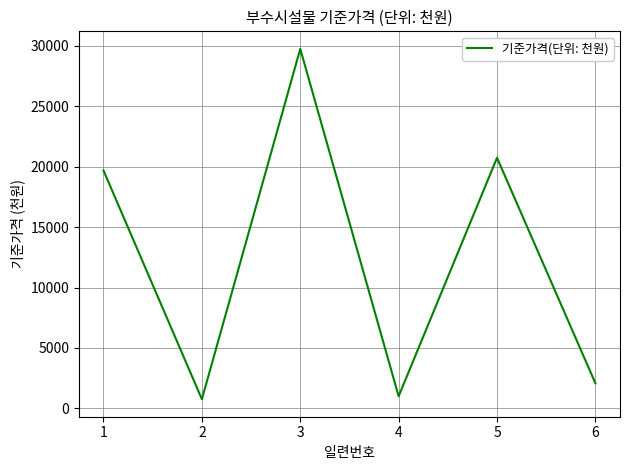

What is the greatest value displayed?

29740